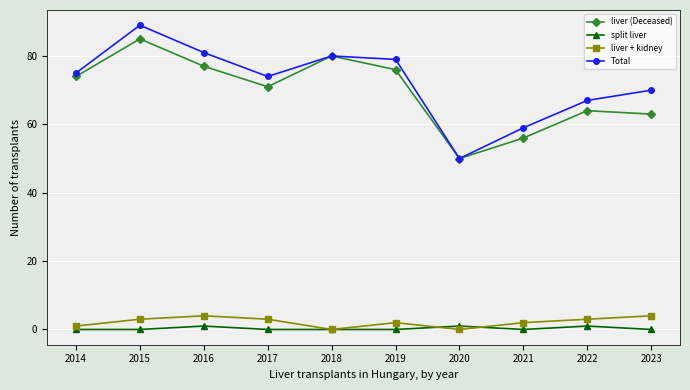

What are all the series names shown in the legend?

liver (Deceased), split liver, liver + kidney, Total